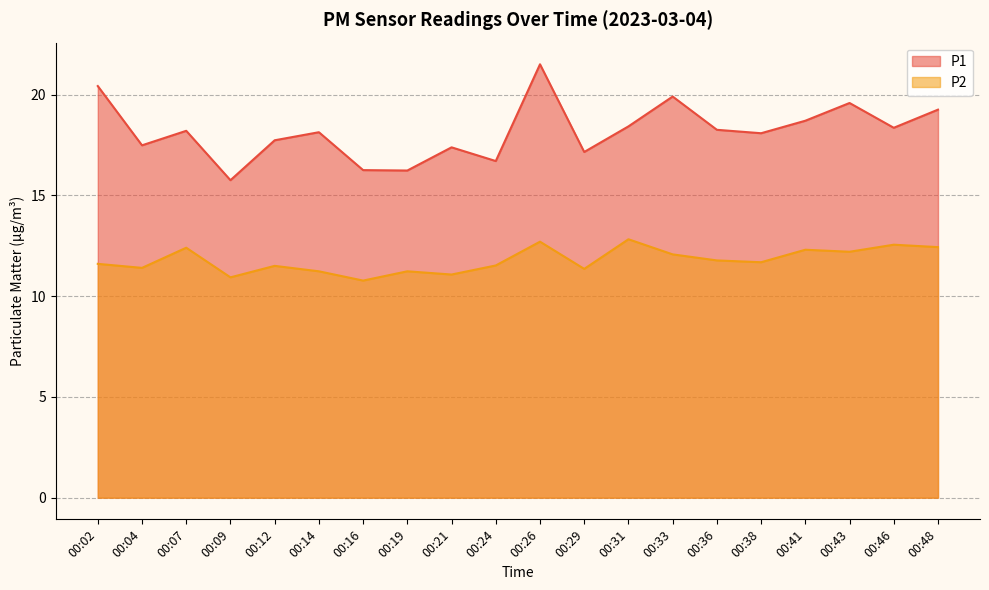

Rank the series at 00:12 from highest to lowest value.

P1, P2